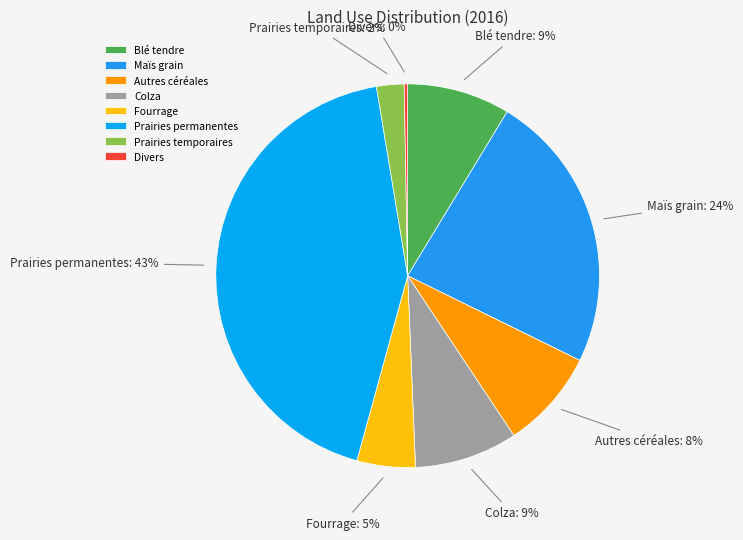

To the nearest percent, what is the average slice percentage?

12%